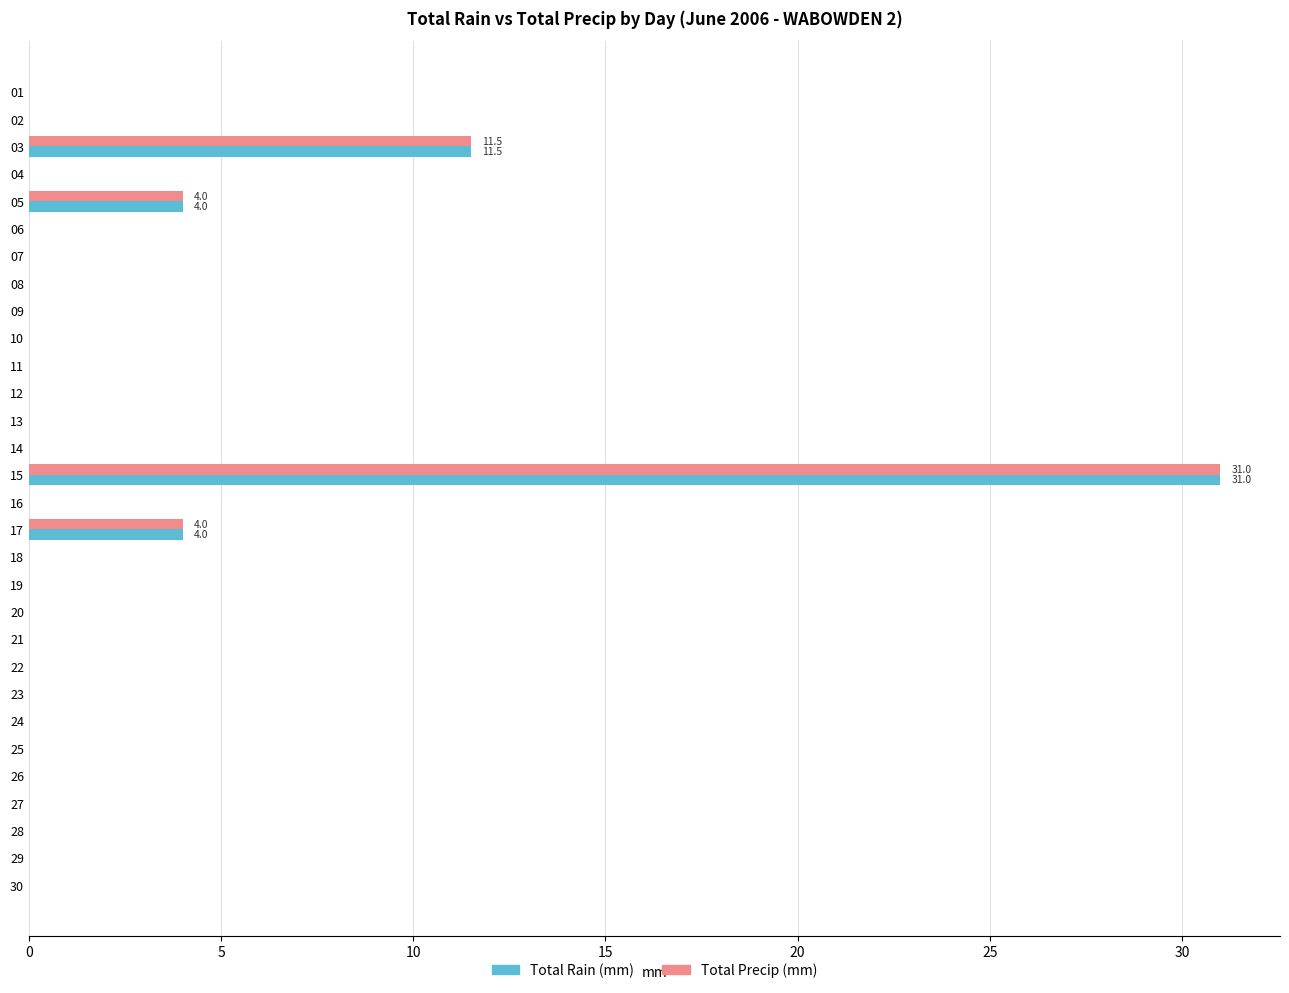

How many distinct data groups are displayed?

2